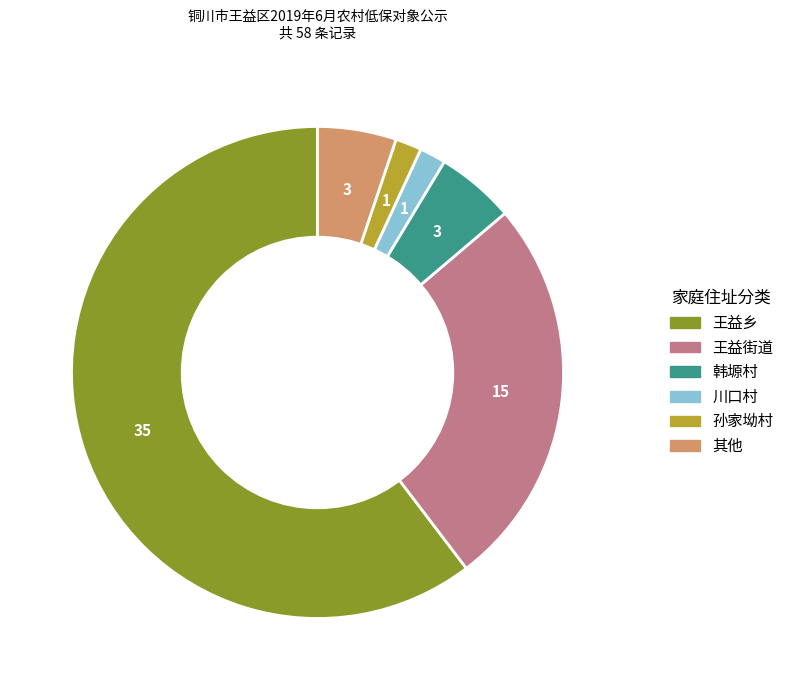

Approximately how many times larger is the value at 其他 compared to 川口村?

3.0